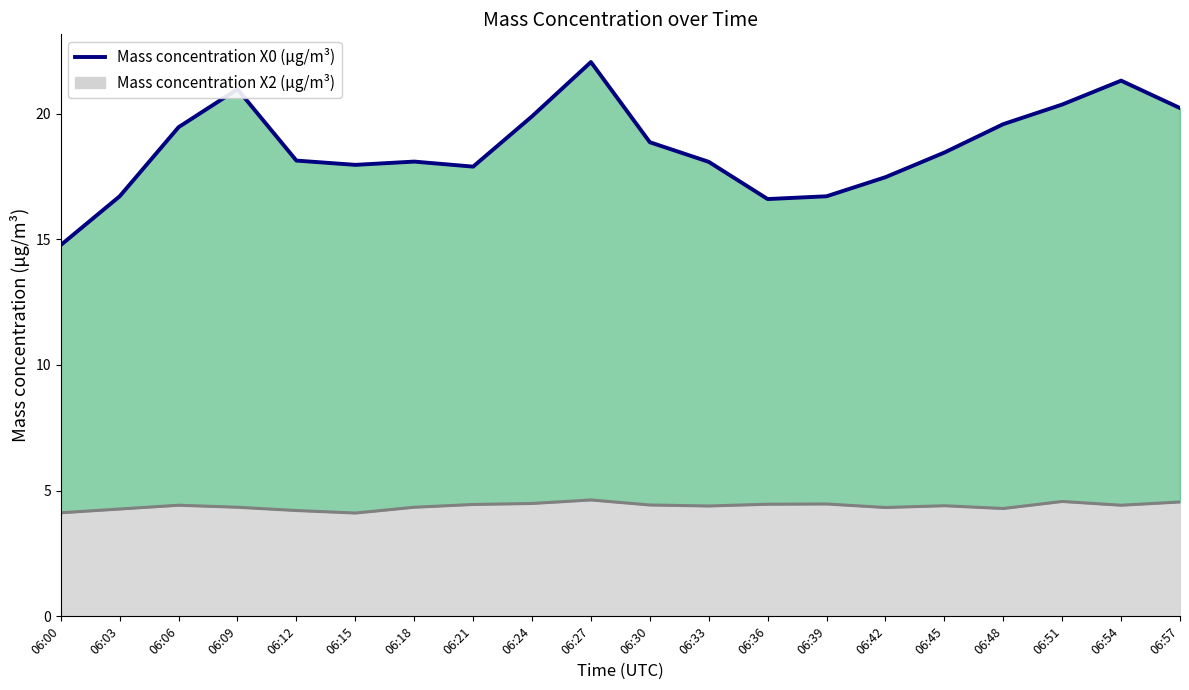

How many values are below 18?

7